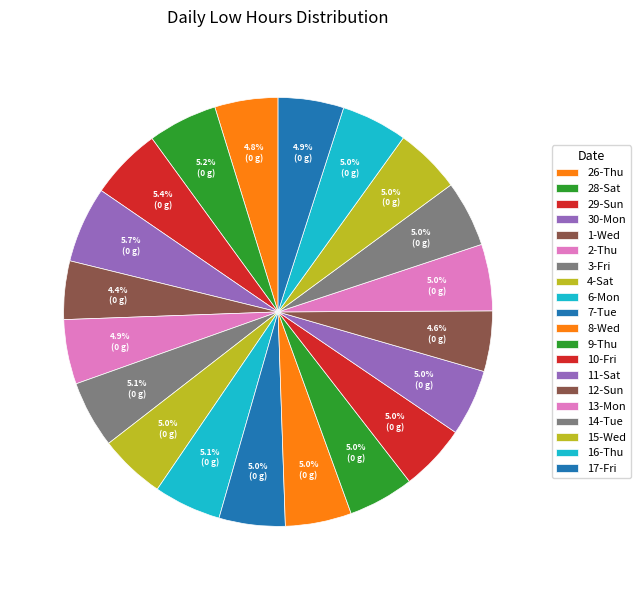

Is 15-Wed the majority of the pie?

No